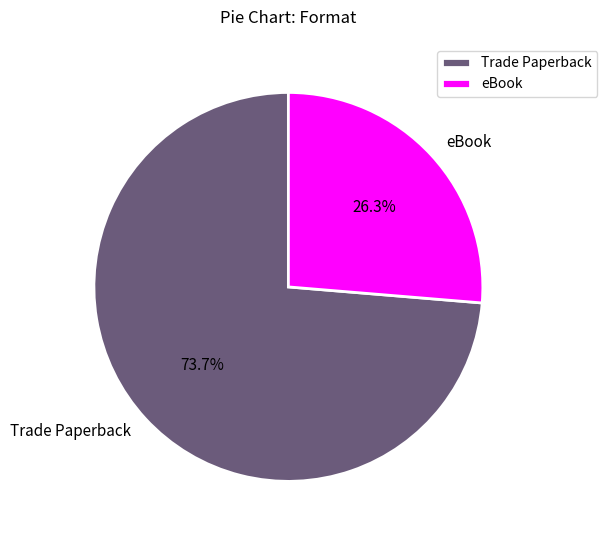

Is there a majority slice in this chart?

Yes